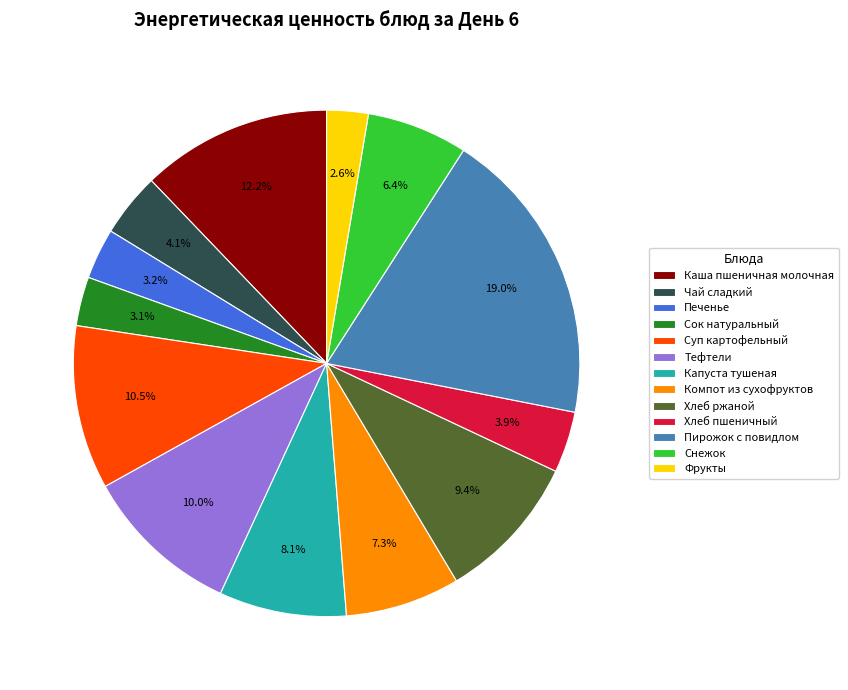

Is it true that Фрукты is 3% of the pie?

True